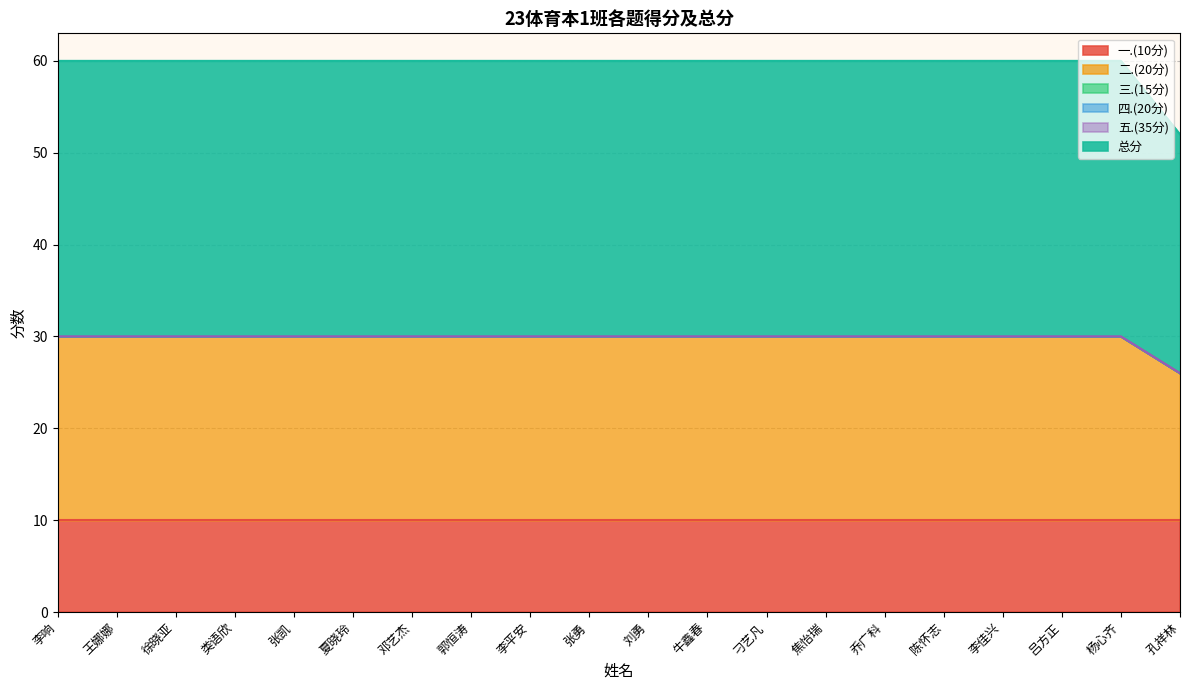

True or false: 四.(20分) has a value of 0 at 吕方正.

True